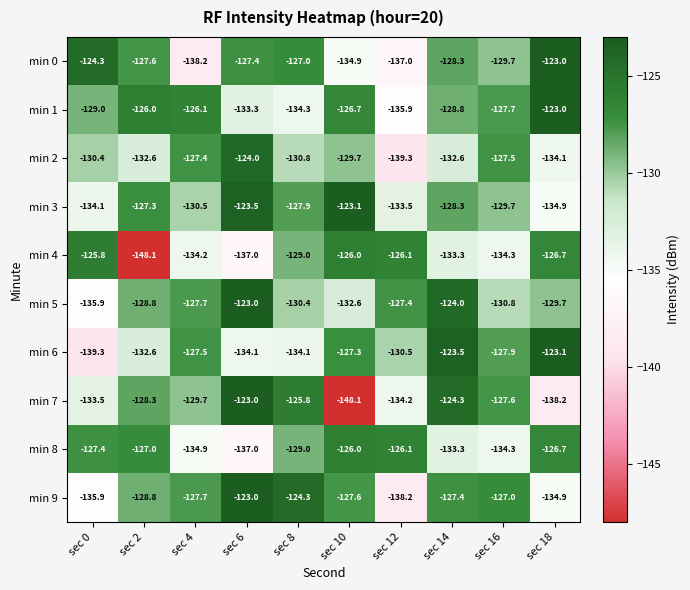

Is it true that min 4 equals -202.9 at sec 4?

False